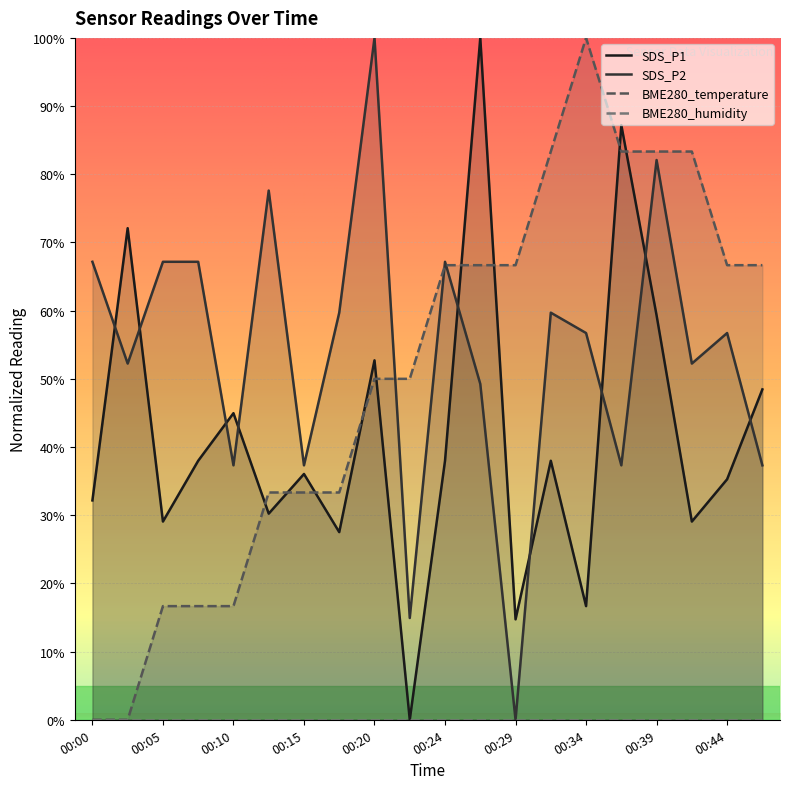

True or false: BME280_temperature has a value of 58.4 at 00:34.

False